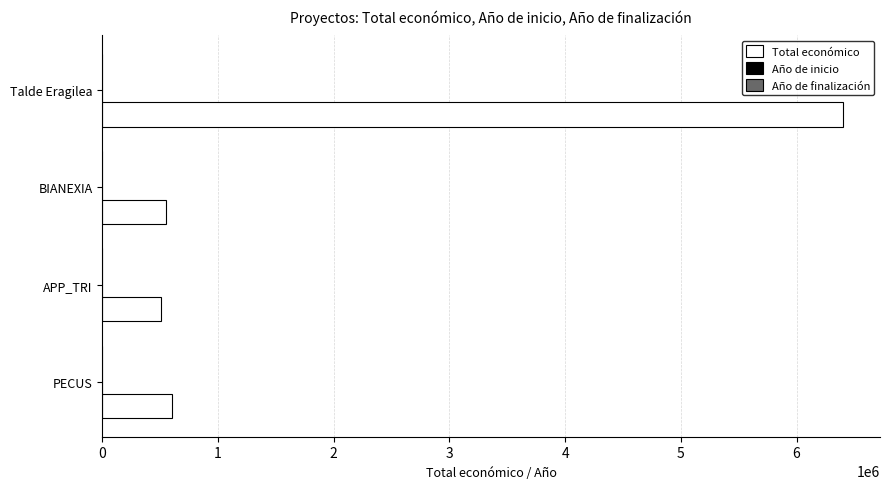

What is the highest value of the Total económico series?

6401275